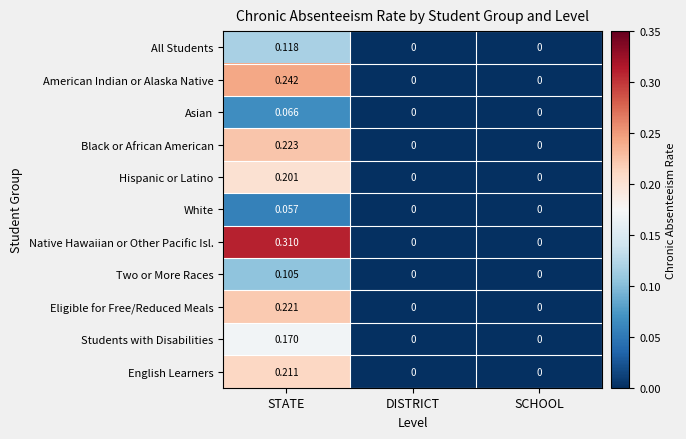

Which series has the widest spread of values?

Native Hawaiian or Other Pacific Isl.